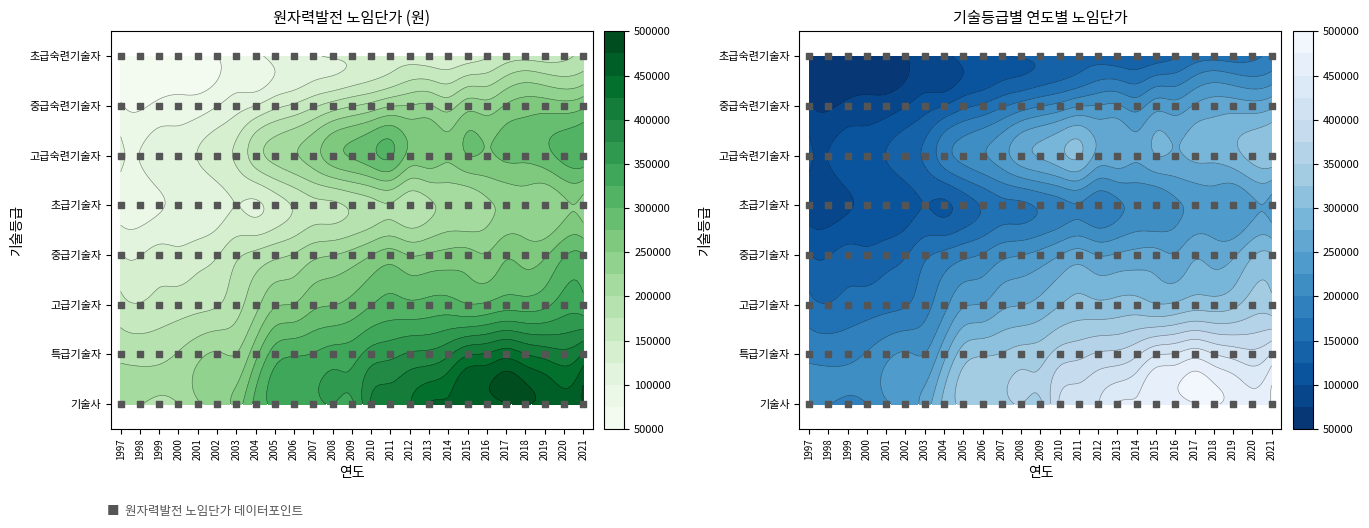

True or false: 고급기술자 has a value of 299132 at 13.

True